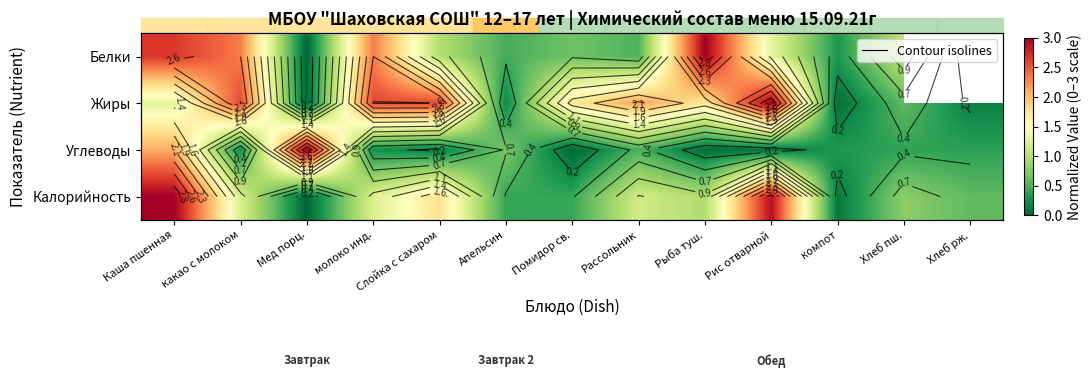

Is the value of Белки at какао с молоком greater than the value of Углеводы at молоко инд.?

Yes